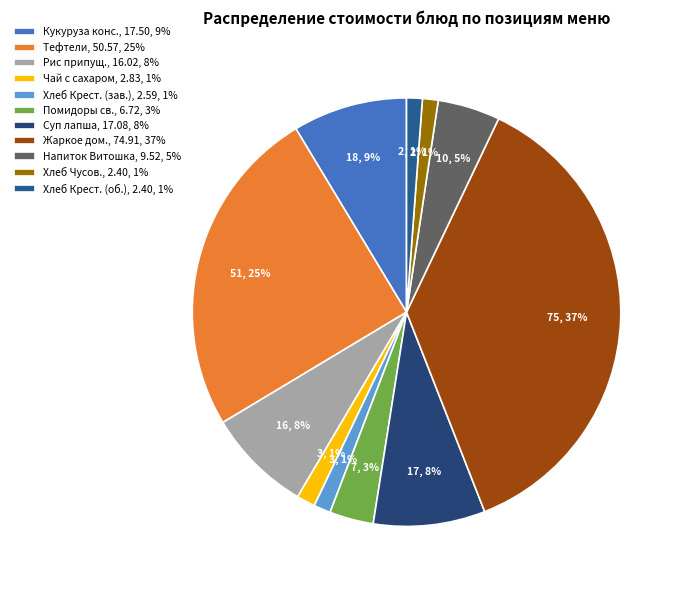

Rank the categories by value from highest to lowest.

Жаркое по домашнему из свинины, Тефтели из мяса с соусом, Кукуруза консервированная, Суп лапша домашняя с филе кур., Рис припущенный., Напиток с витаминами Витошка, Помидоры свежие порционные, Чай с сахаром, Хлеб Крестьянский витаминизированный (завтрак), Хлеб Чусовской обогощенный йодом, Хлеб Крестьянский витаминизированный (обед)